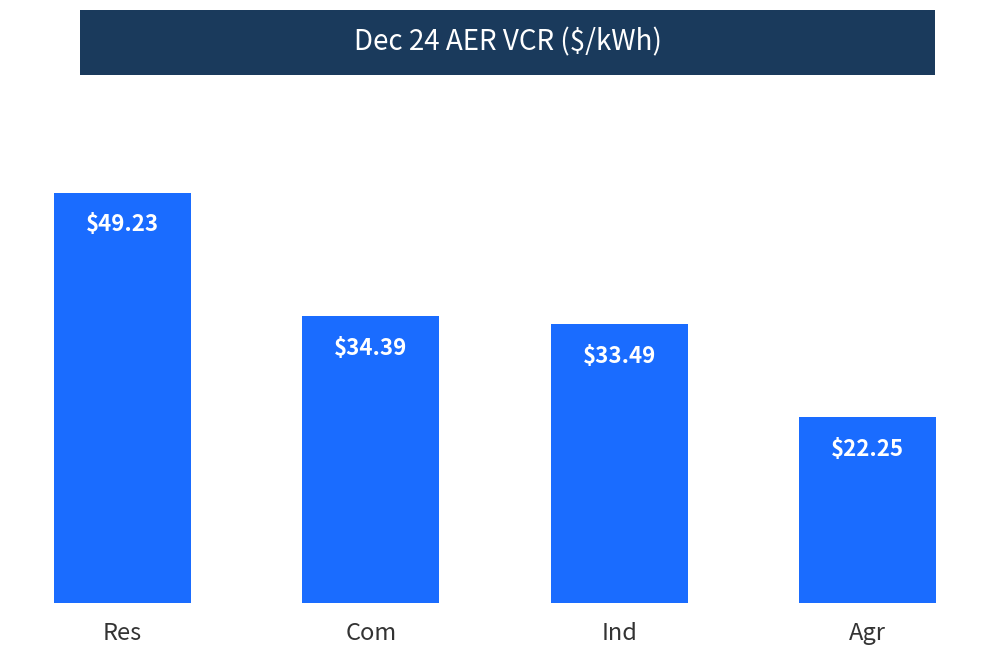

How many data points are above 34?

2